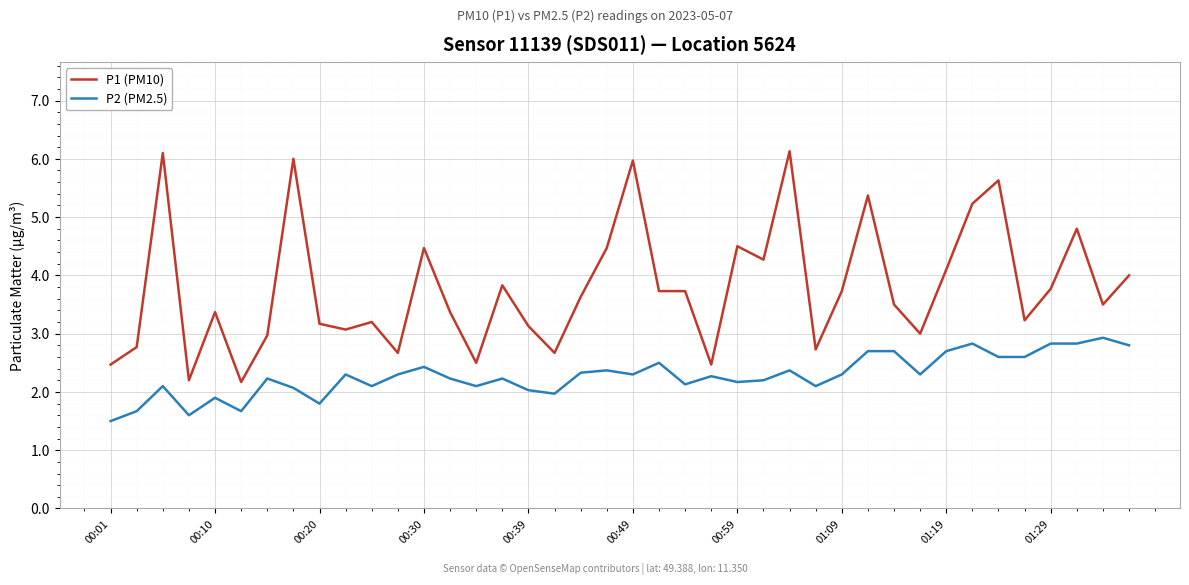

Rank the series by their maximum value, from lowest to highest.

P2 (PM2.5), P1 (PM10)